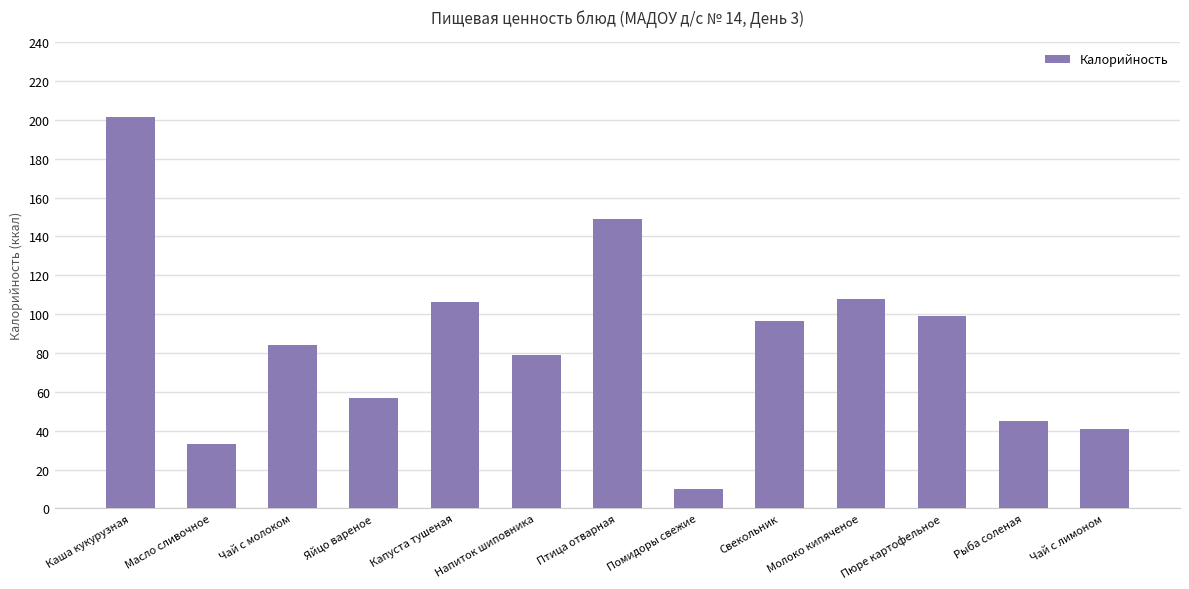

What is the label of the 7th bar from the right?

Птица отварная